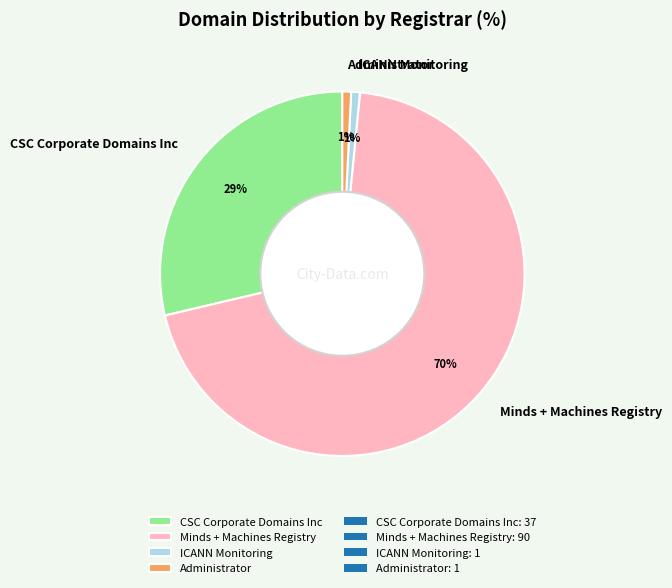

Which slice is the largest?

Minds + Machines Registry